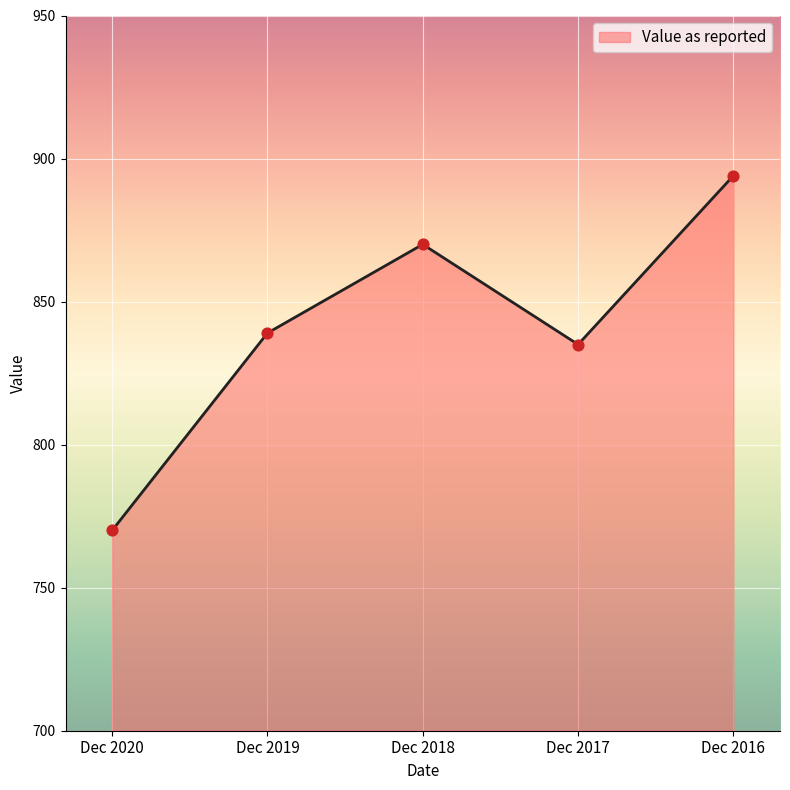

Between Dec 2019 and Dec 2018, which is larger?

Dec 2018